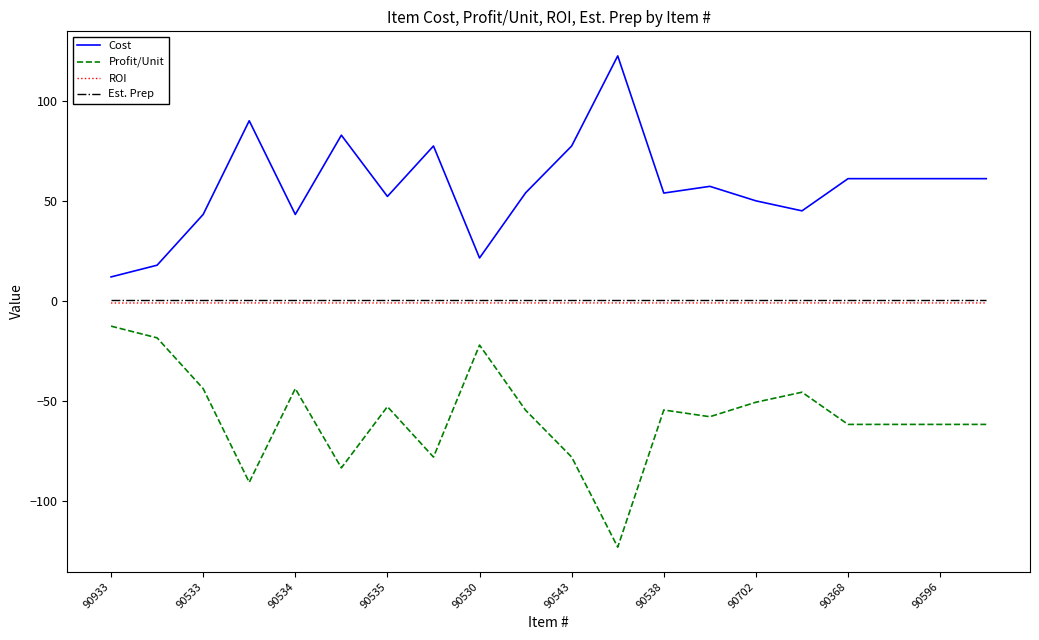

What is the minimum value shown in the chart?

-123.0